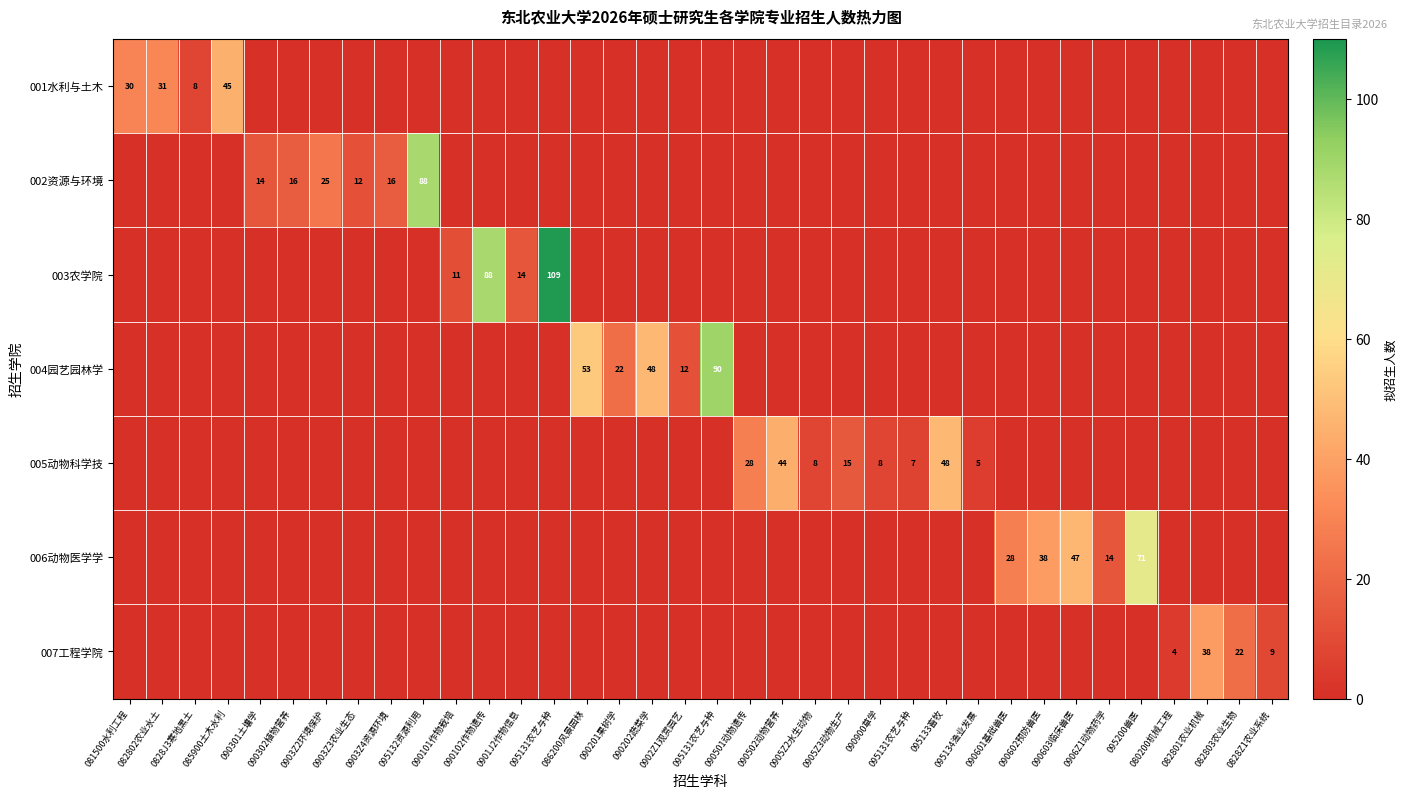

The value of 003农学院 at 090603临床兽医 is 35. True or false?

False